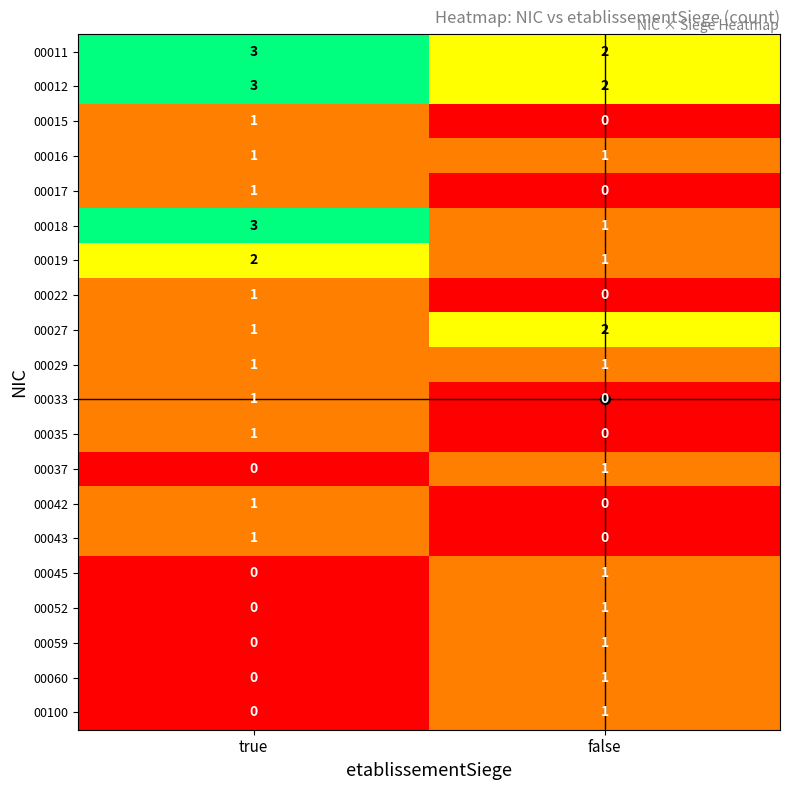

Which category has the highest value in the 00042 series?

true